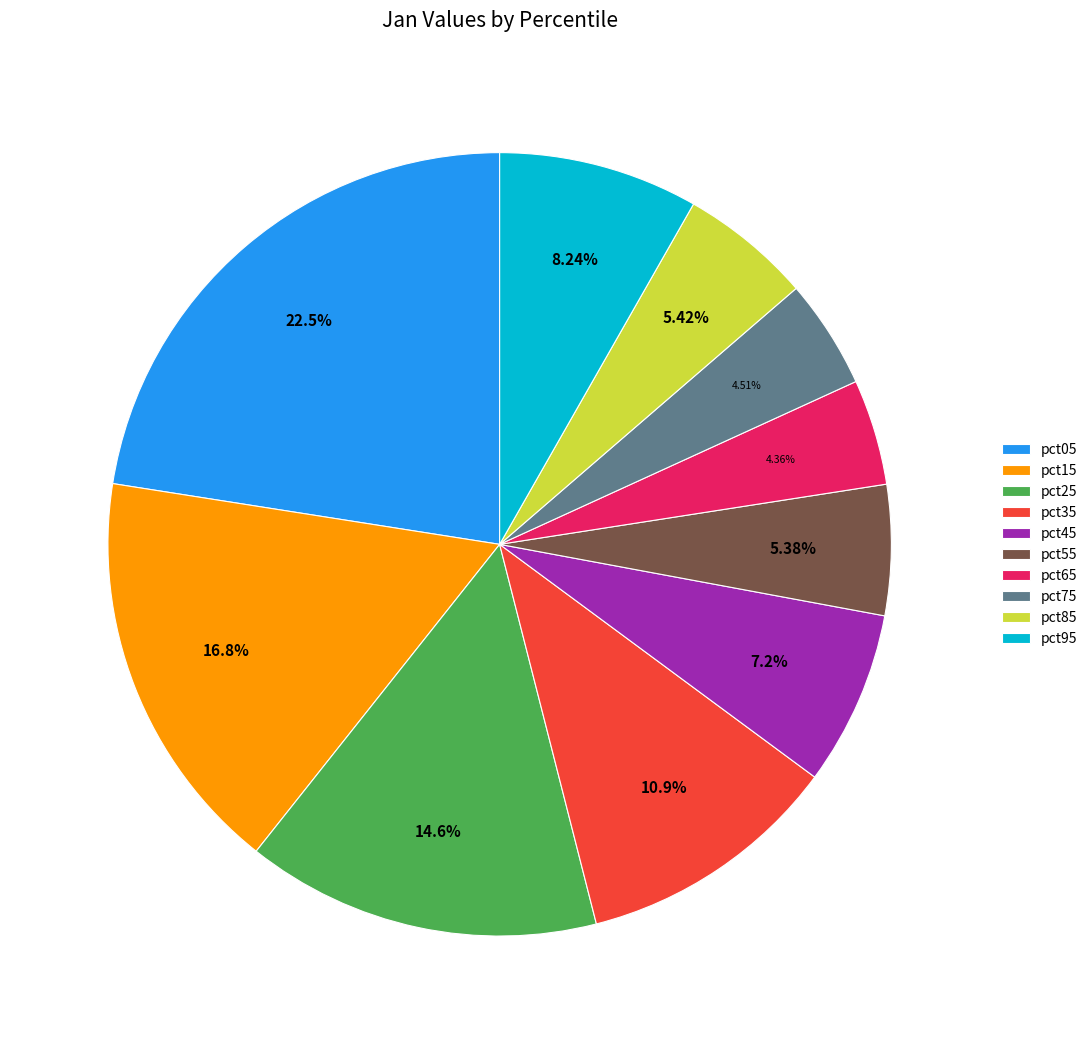

To the nearest percent, what percentage of the pie is pct75?

5%